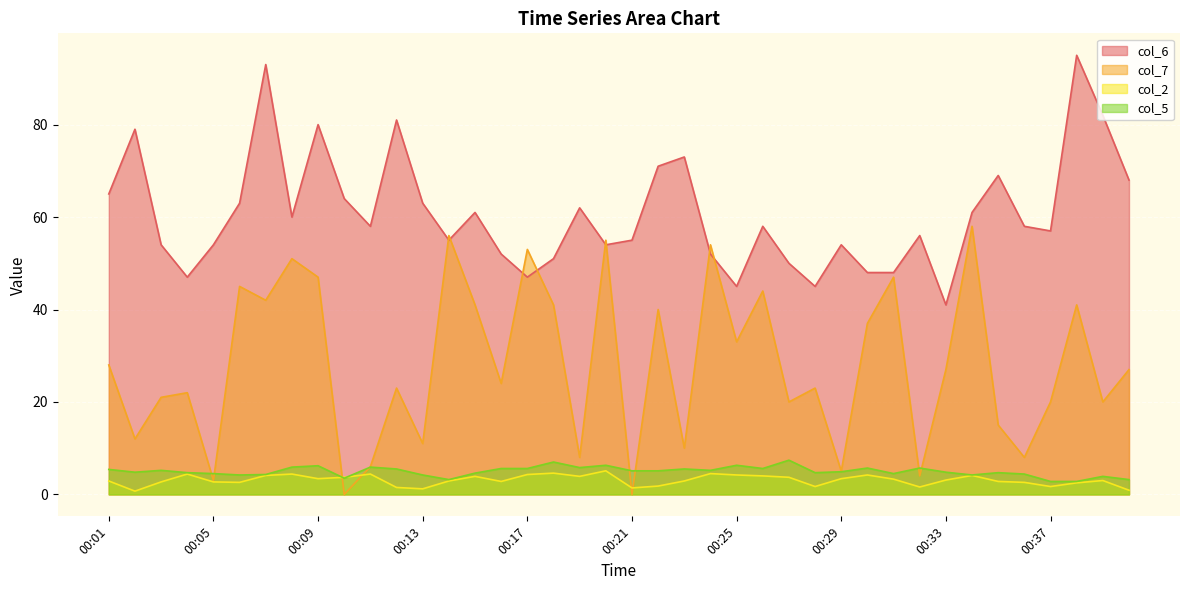

At which label is col_7 closest to 29?

00:01